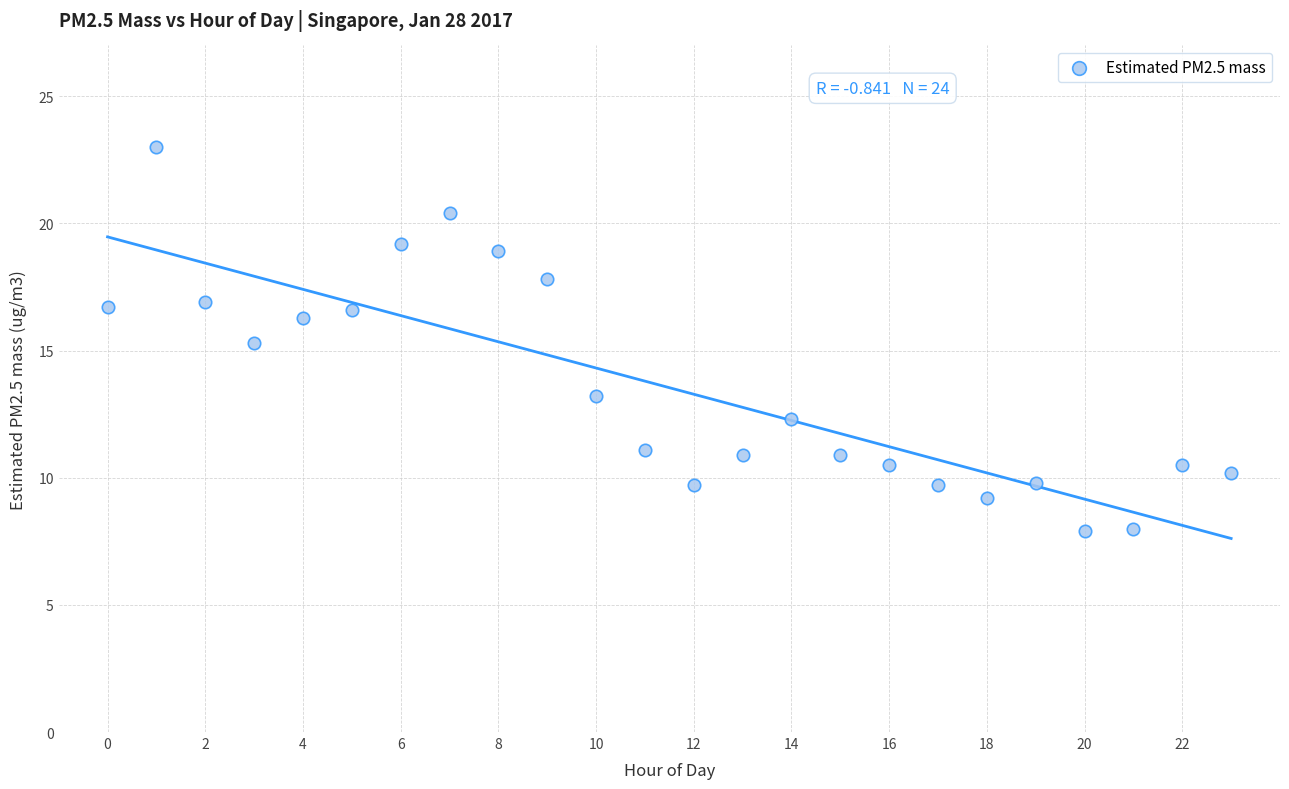

What Y value in the scatter plot is closest to 15?

15.3